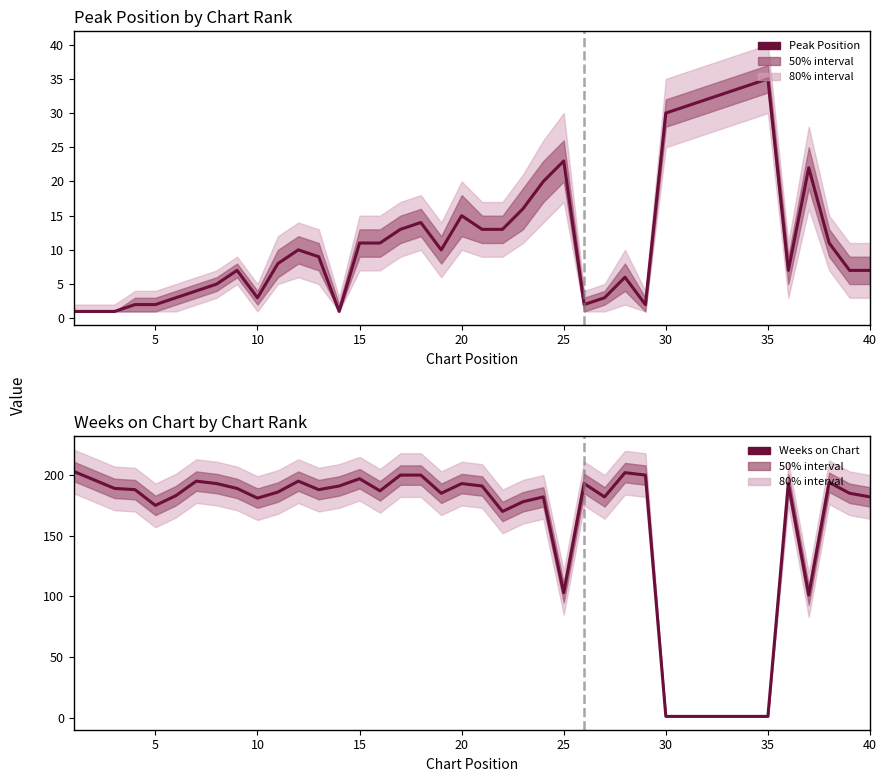

At 40, list the series in order from largest to smallest.

Weeks on Chart, Peak Position